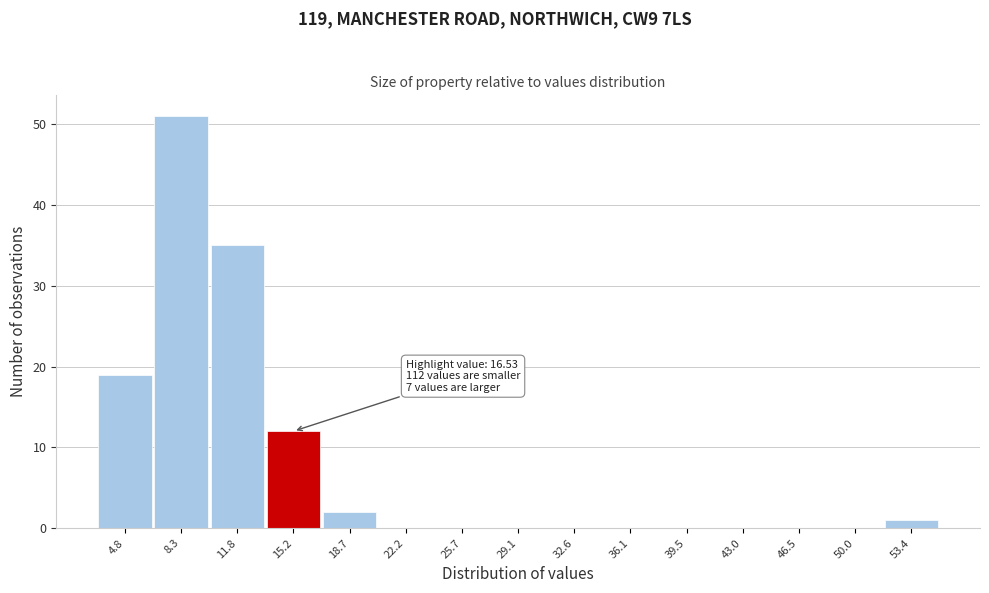

Reading left to right, extract all data points from this chart.

4.8=19	8.3=51	11.8=35	15.2=12	18.7=2	22.2=0	25.7=0	29.1=0	32.6=0	36.1=0	39.5=0	43.0=0	46.5=0	50.0=0	53.4=1